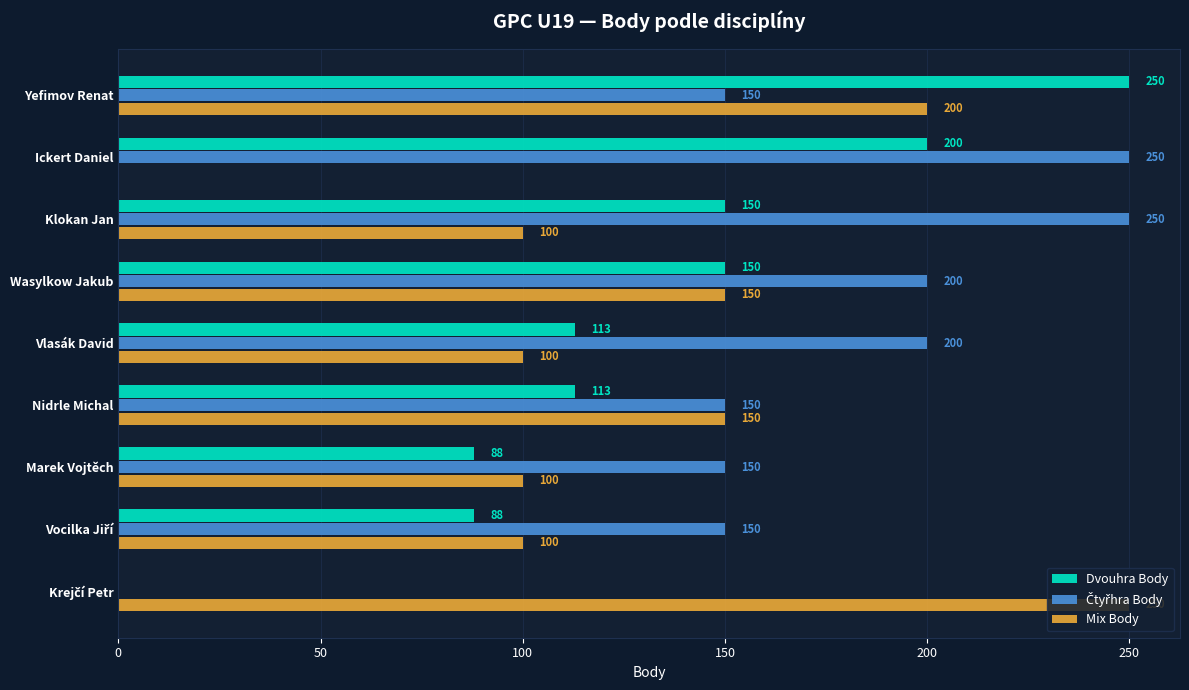

What is the maximum value shown in the chart?

250